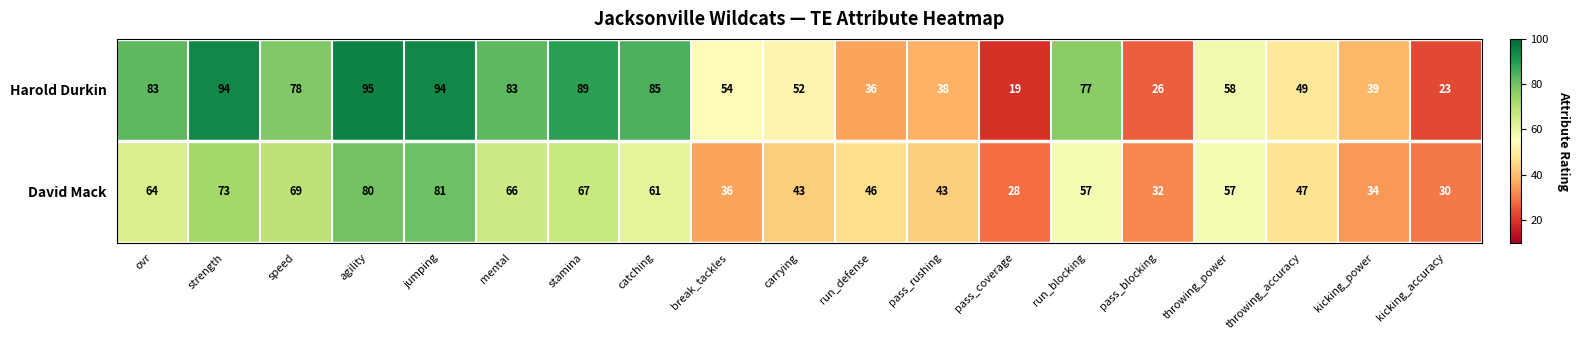

Which series has the widest spread of values?

Harold Durkin